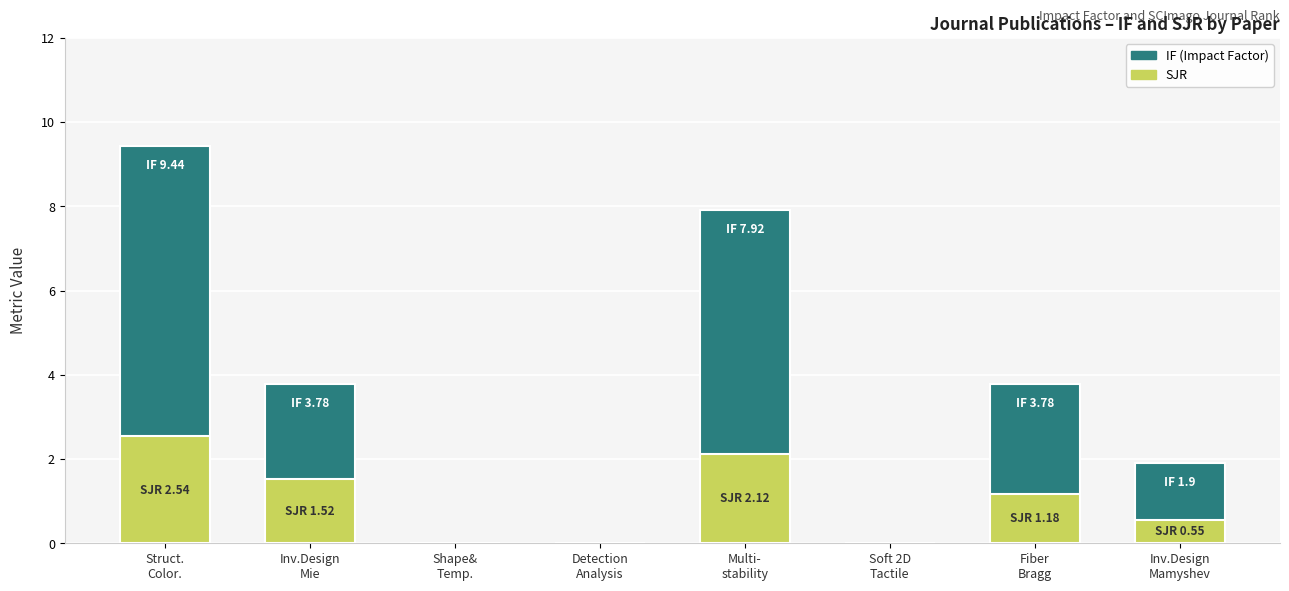

Which has a higher value, Fiber
Bragg or Inv.Design
Mamyshev?

Fiber
Bragg